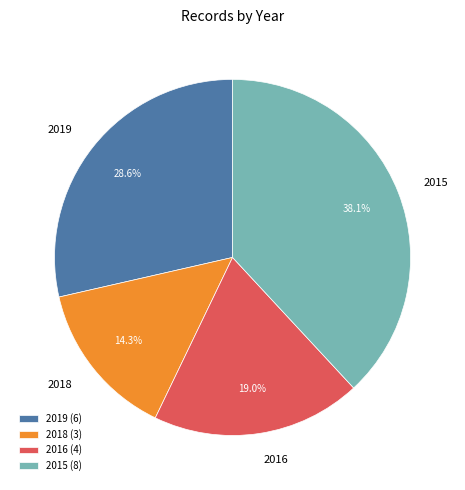

Is 2018 the majority of the pie?

No